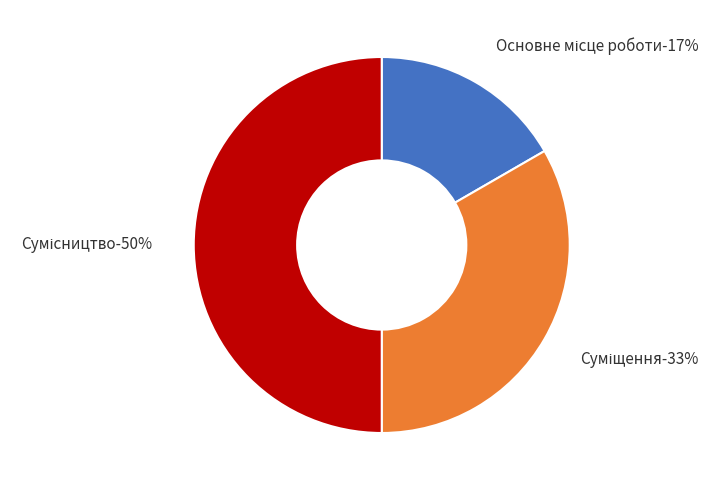

Between Сумісництво and Основне місце роботи, which is larger?

Сумісництво